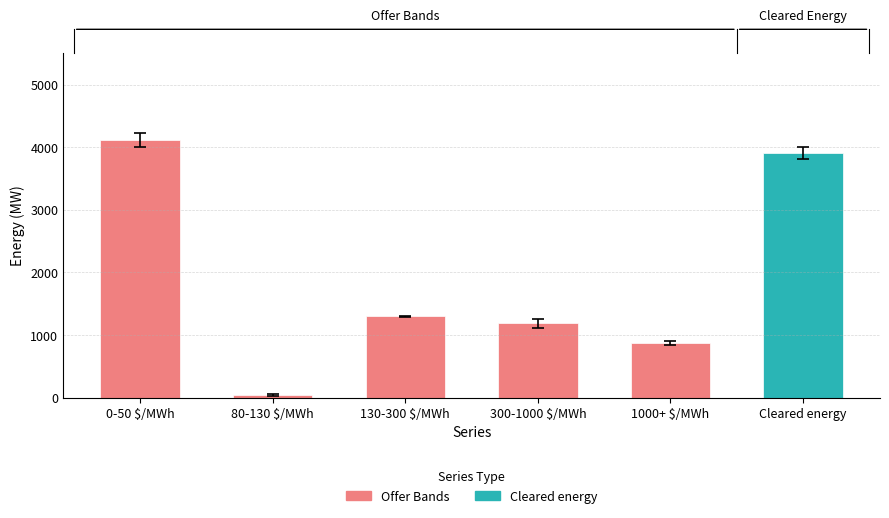

What is the difference between the maximum and minimum values?

4073.5